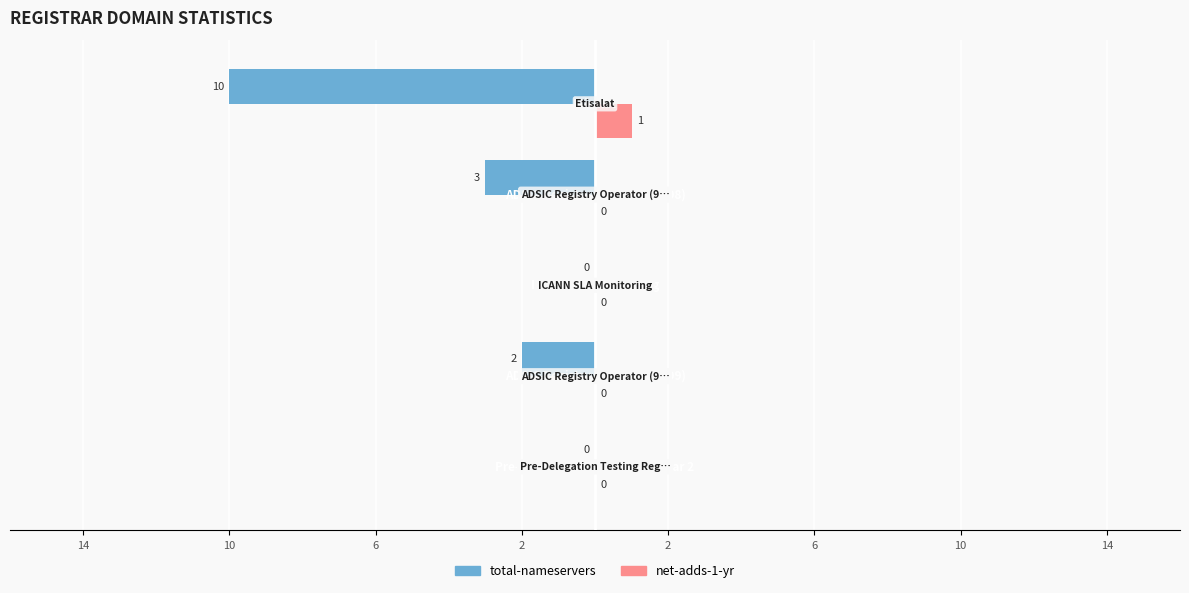

What are all the series names shown in the legend?

total-nameservers, net-adds-1-yr